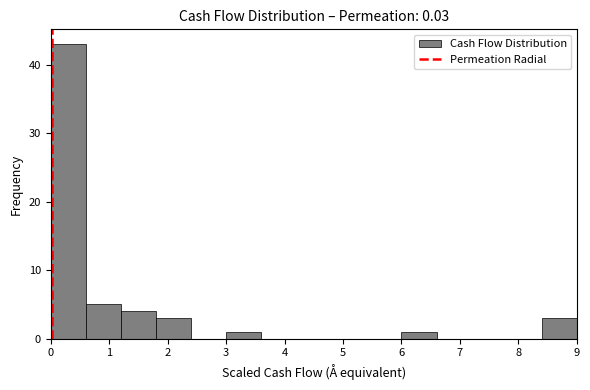

Reading left to right, list every bar in this chart as the range it spans on the x-axis followed by its height. The values are not printed on the chart, so give them approximately, as read against the axis.

0.0 to 0.6: 43
0.6 to 1.2: 5
1.2 to 1.8: 4
1.8 to 2.4: 3
2.4 to 3.0: 0
3.0 to 3.6: 1
3.6 to 4.2: 0
4.2 to 4.8: 0
4.8 to 5.4: 0
5.4 to 6.0: 0
6.0 to 6.6: 1
6.6 to 7.2: 0
7.2 to 7.8: 0
7.8 to 8.4: 0
8.4 to 9.0: 3